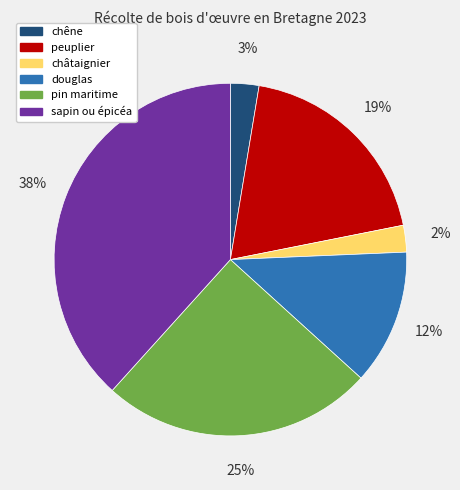

Does any single category account for the majority?

No